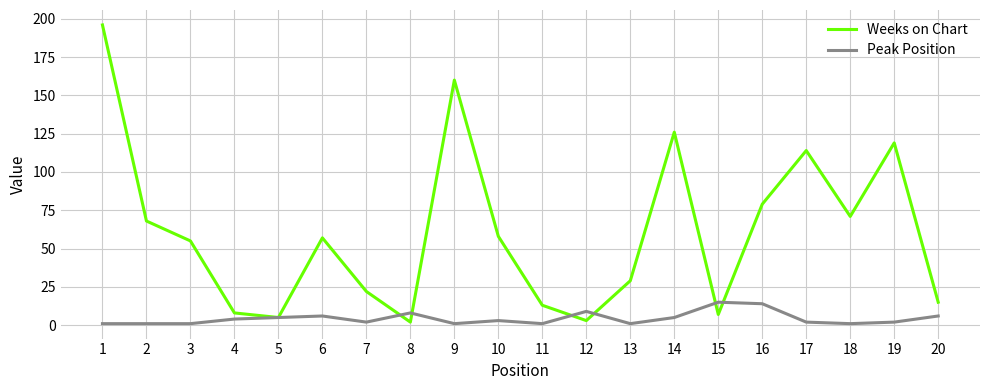

Which series has the widest spread of values?

Weeks on Chart